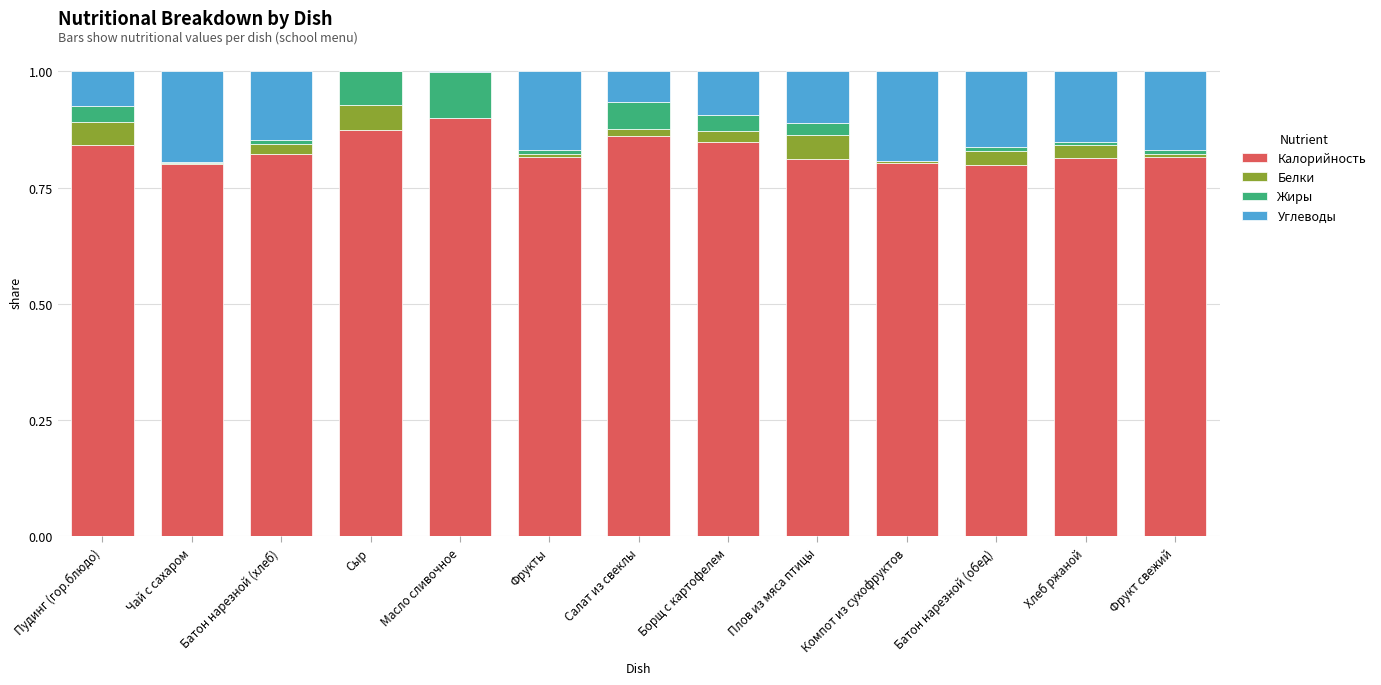

The value of Калорийность at Масло сливочное is 1.5. True or false?

False